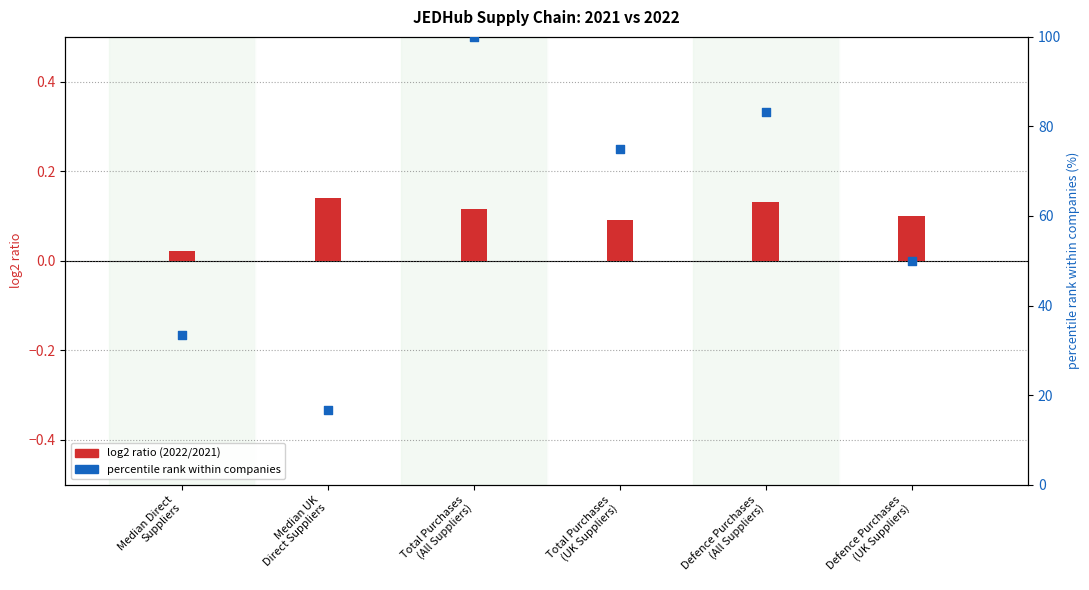

Which series has the largest Y range (max minus min)?

percentile rank (2022)